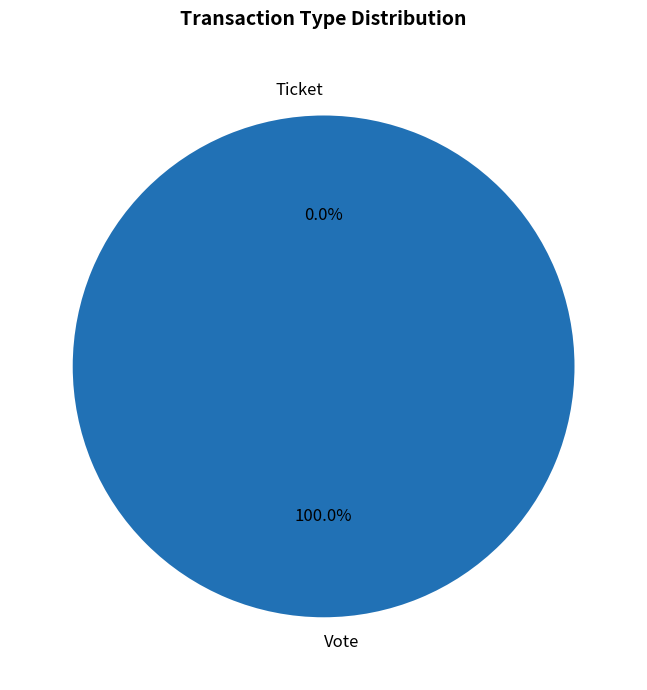

Which category has the biggest portion of the pie?

Vote